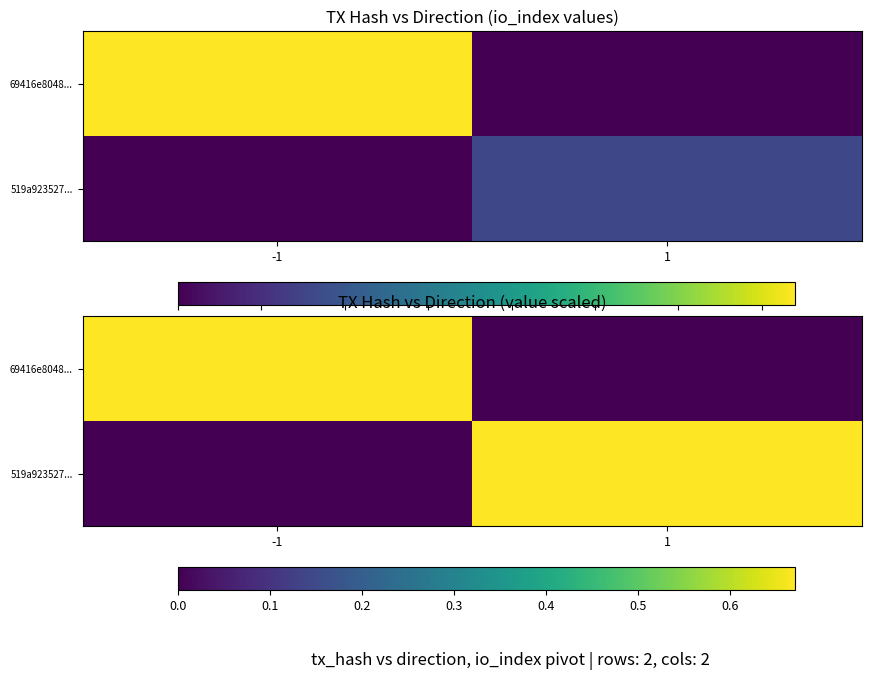

At which category is the sum across all series the highest?

-1